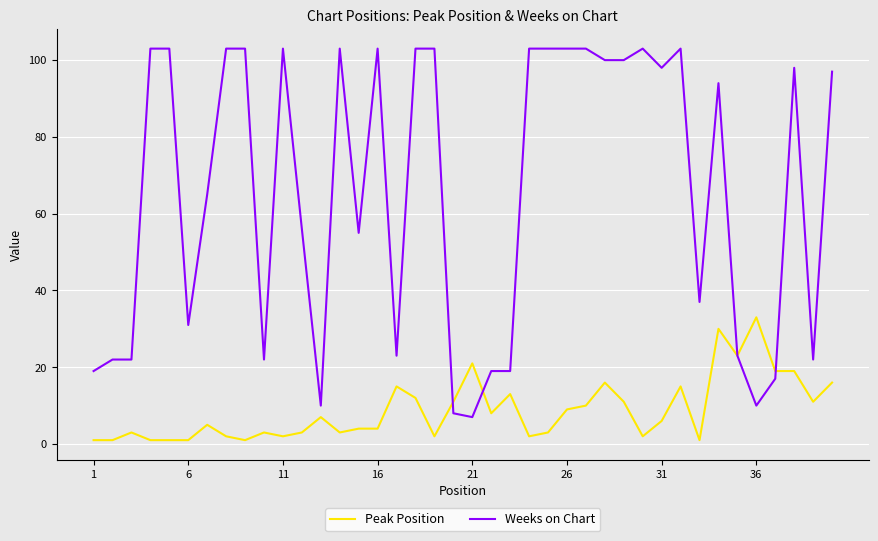

What is the average value of the Peak Position series?

9